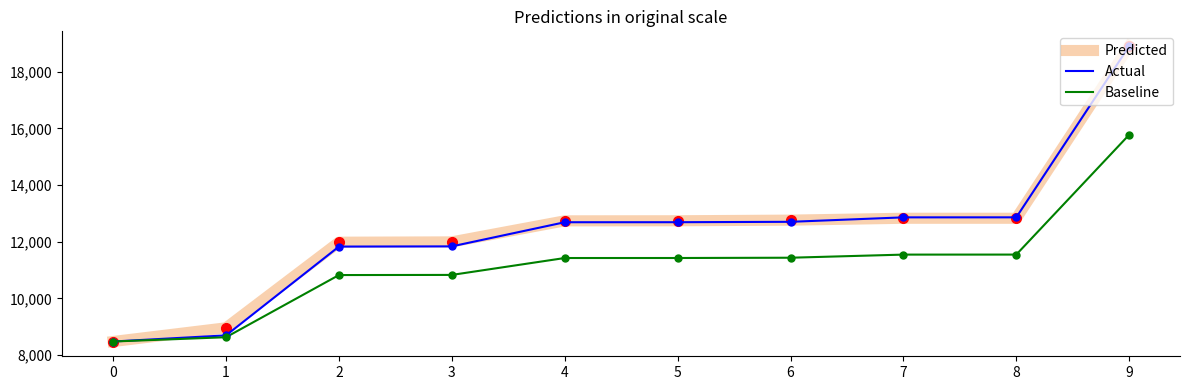

What is the maximum value shown in the chart?

18898.0